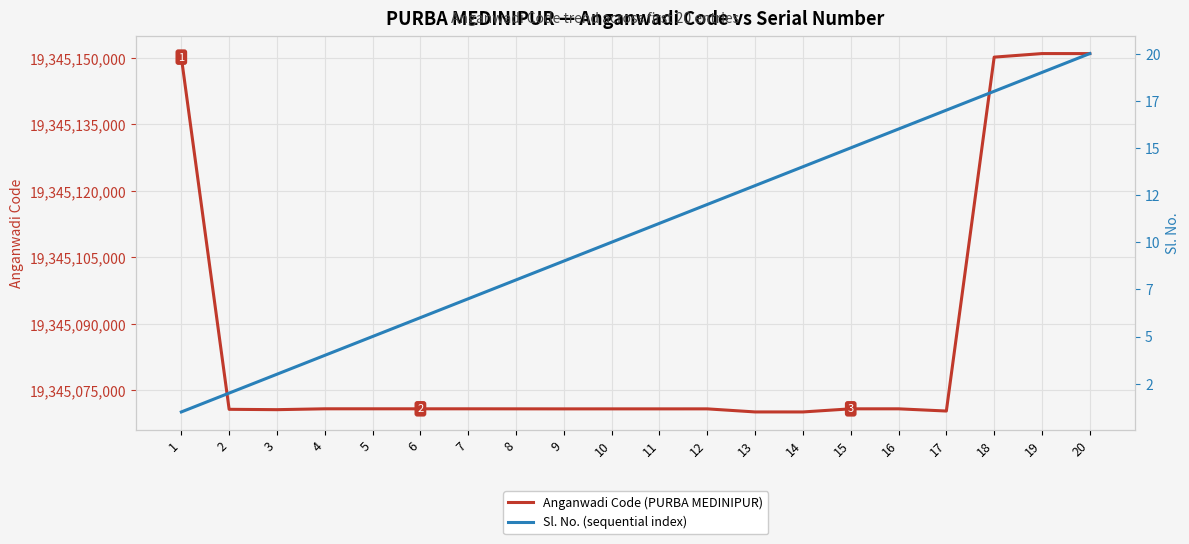

How many distinct data groups are displayed?

2